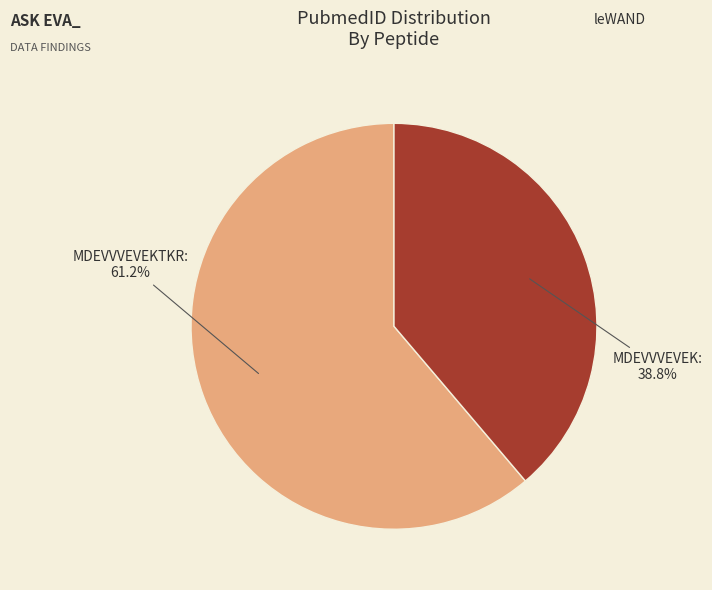

Combined, do MDEVVVEVEKTKR: 61.2% and MDEVVVEVEK: 38.8% account for over 50%?

Yes